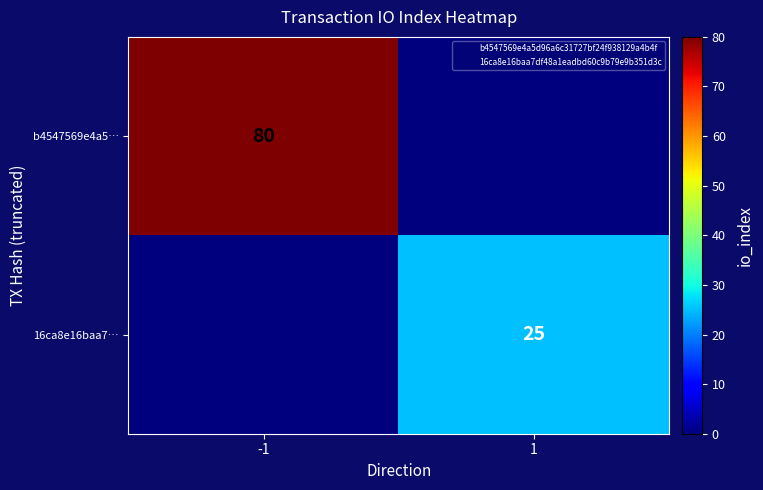

Is it true that 16ca8e16baa7… equals 25 at 1?

True